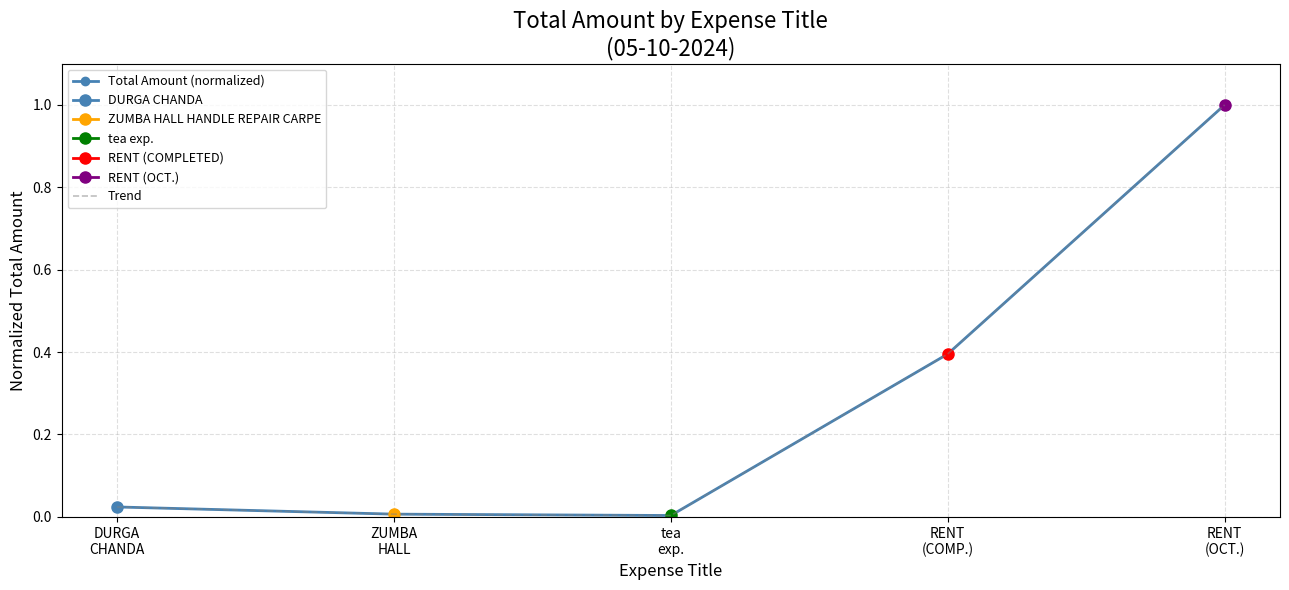

What is the difference between the Total Amount (normalized) values at RENT
(COMP.) and DURGA
CHANDA?

0.4